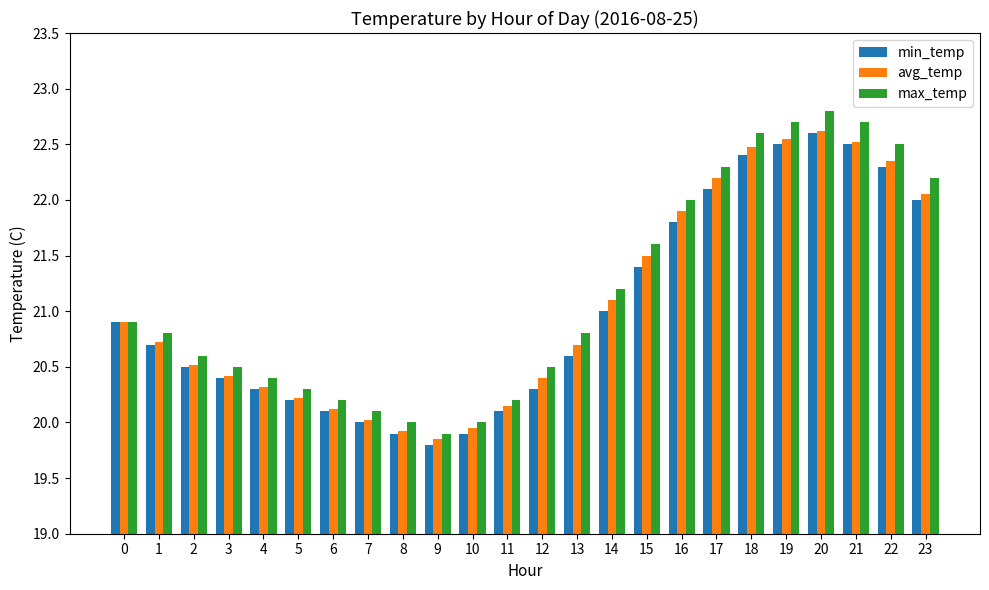

What is the minimum value shown in the chart?

19.8